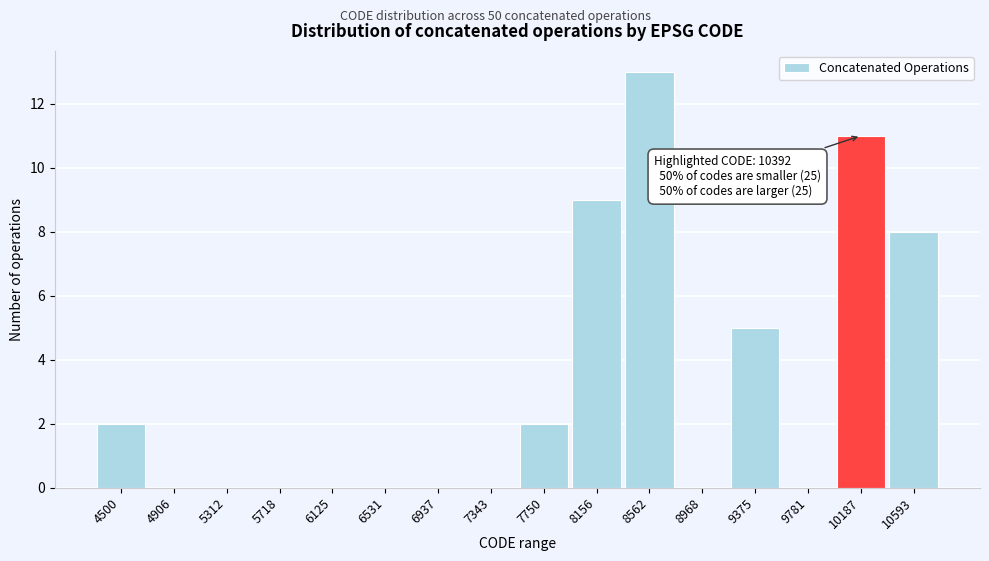

Reading left to right, transcribe all the data shown in this chart.

4500=2	4906=0	5312=0	5718=0	6125=0	6531=0	6937=0	7343=0	7750=2	8156=9	8562=13	8968=0	9375=5	9781=0	10187=11	10593=8